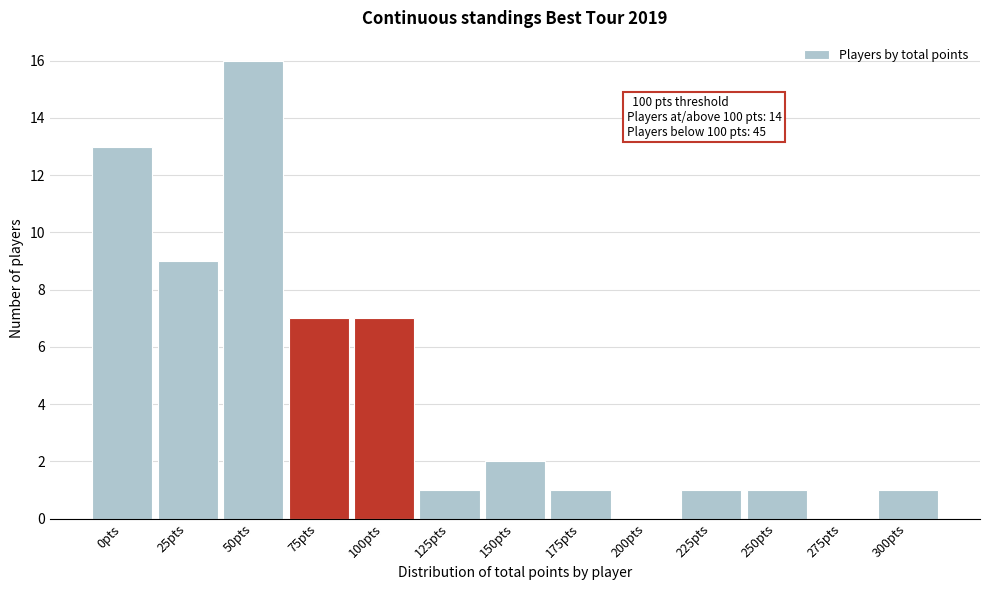

Reading left to right, what are all the values shown in this chart?

0pts=13	25pts=9	50pts=16	75pts=7	100pts=7	125pts=1	150pts=2	175pts=1	200pts=0	225pts=1	250pts=1	275pts=0	300pts=1